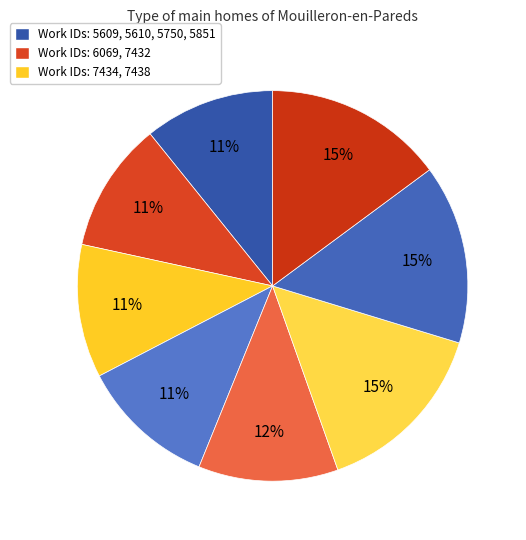

Rank the categories by value from lowest to highest.

5609, 5610, 5750, 5851, 6069, 7432, 7434, 7438